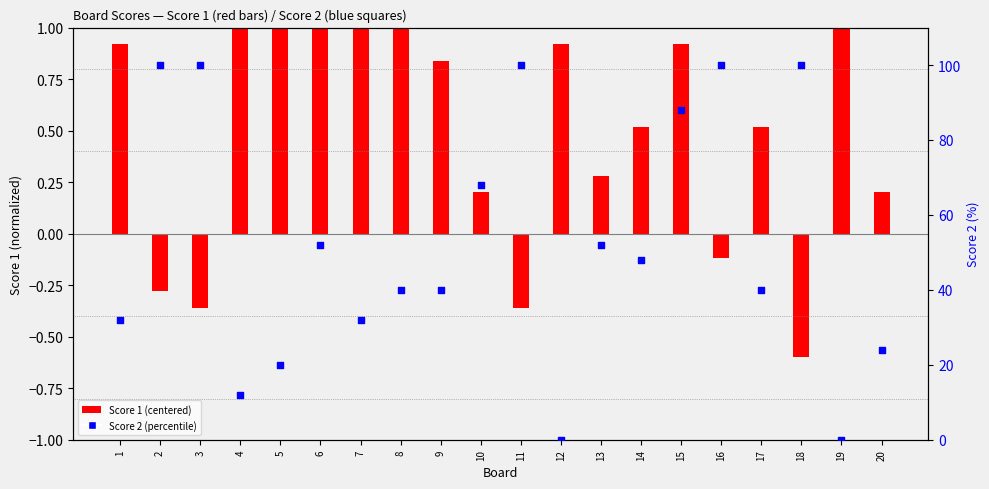

Which series has the widest spread of Y values?

Score 2 (%)